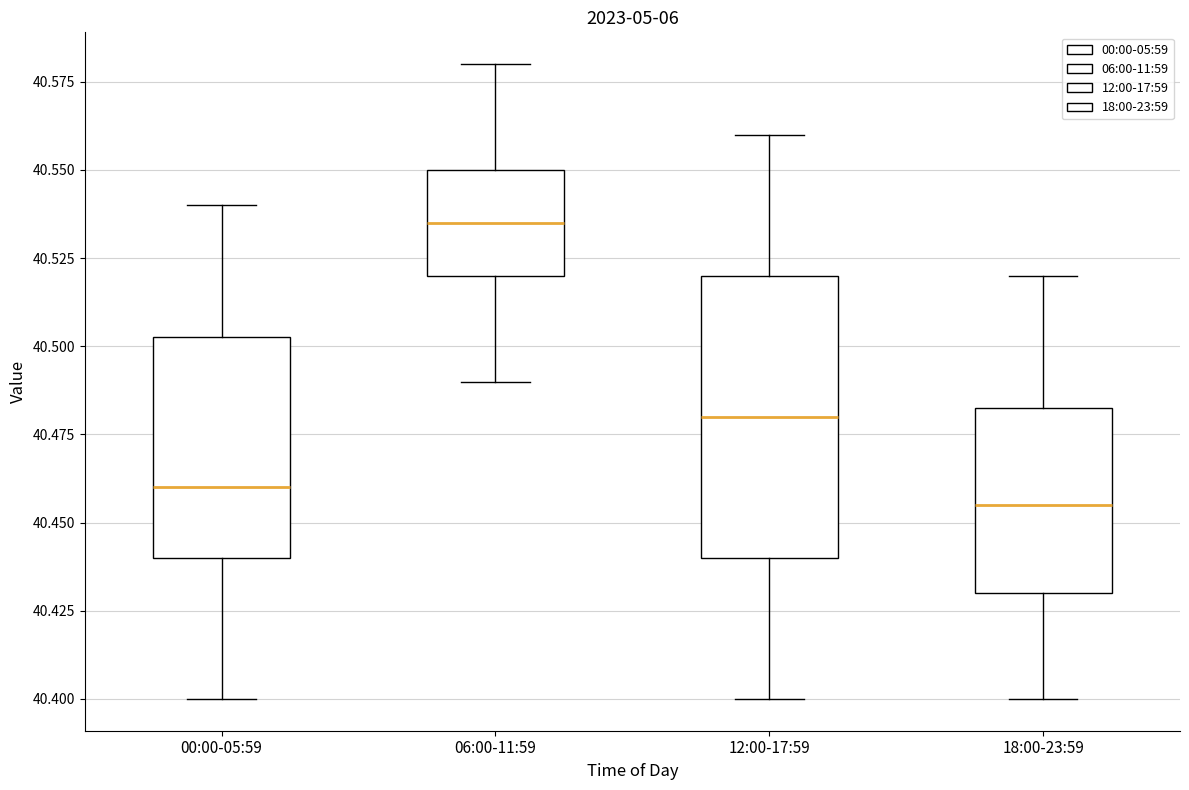

Where does the upper whisker of the box for 18:00-23:59 end on the y-axis? The values are not printed on the chart, so give them approximately, as read against the axis.

40.520